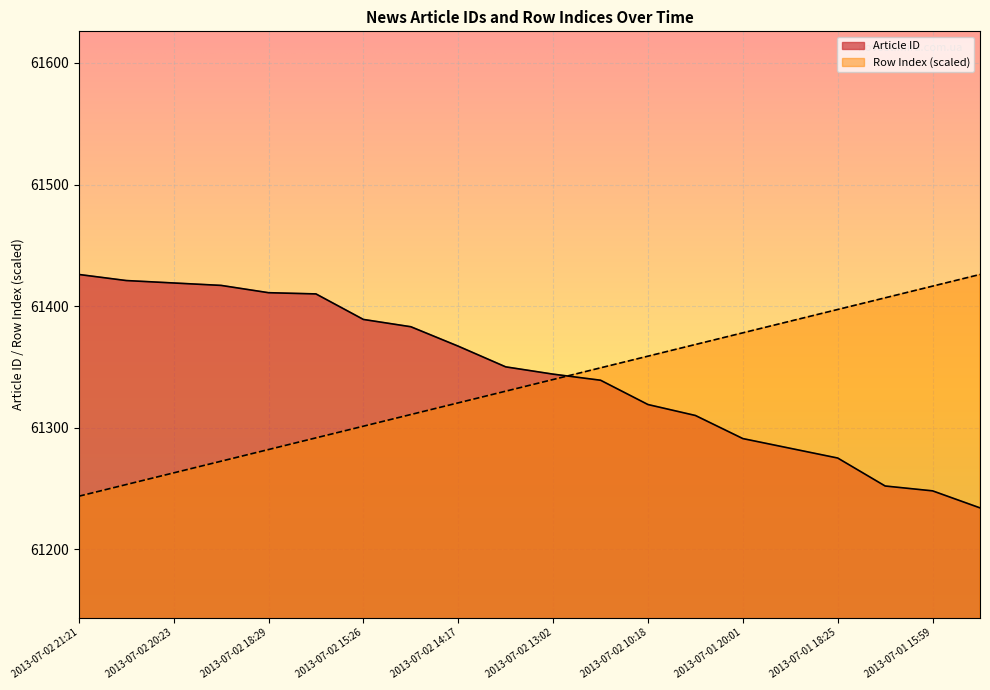

True or false: Article ID has more than 1 points higher than both neighbors.

False